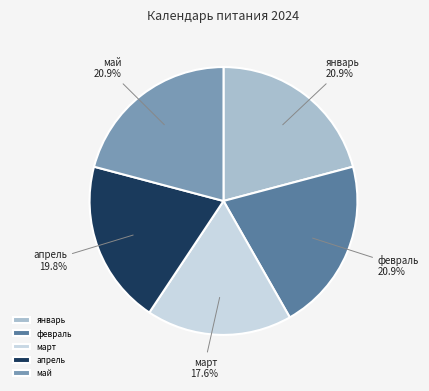

Between апрель and январь, which is larger?

январь